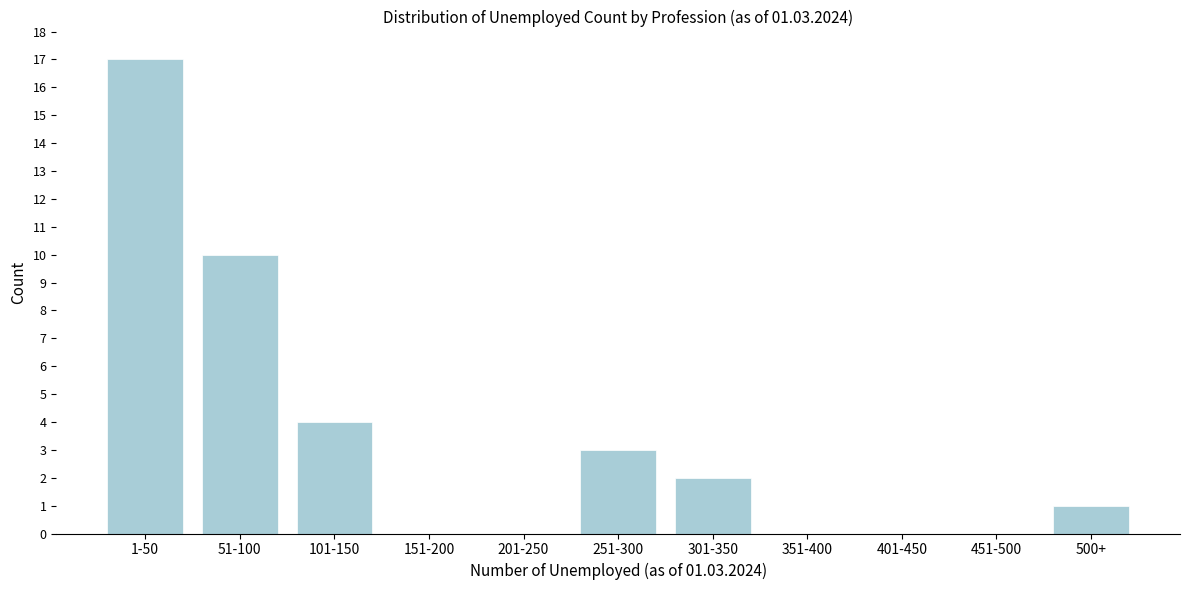

Reading left to right, what are all the values shown in this chart?

1-50=17	51-100=10	101-150=4	151-200=0	201-250=0	251-300=3	301-350=2	351-400=0	401-450=0	451-500=0	500+=1